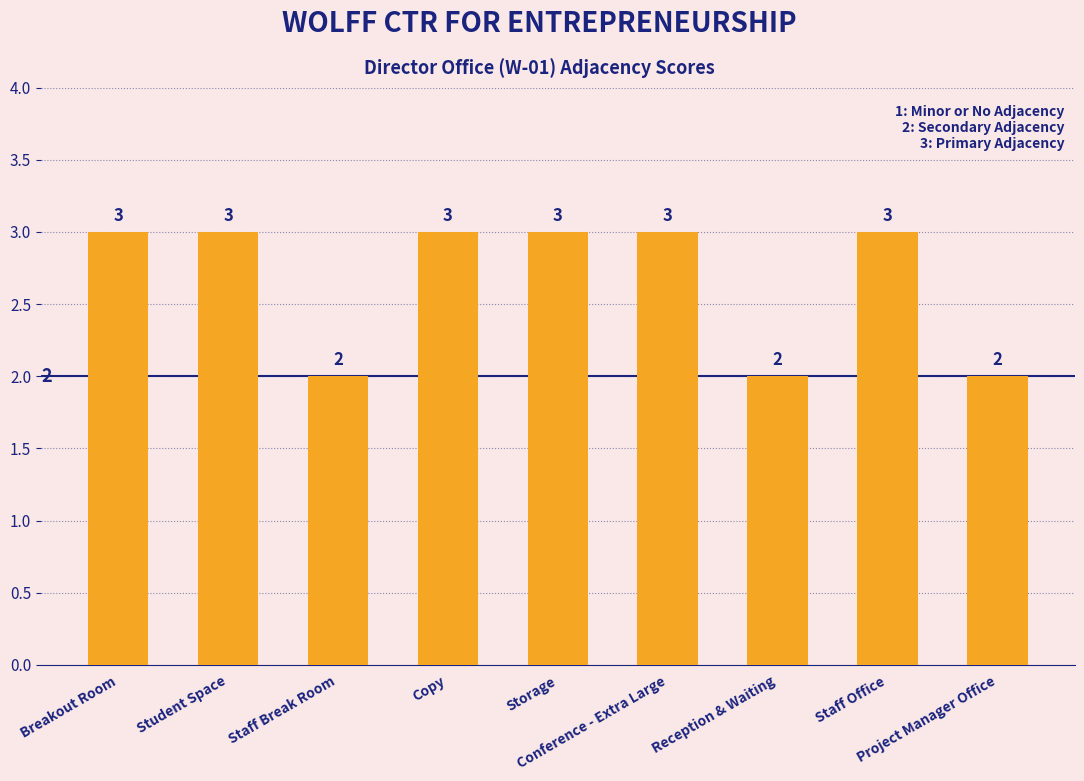

Reading right to left, list all the values displayed in this chart.

2	3	2	3	3	3	2	3	3